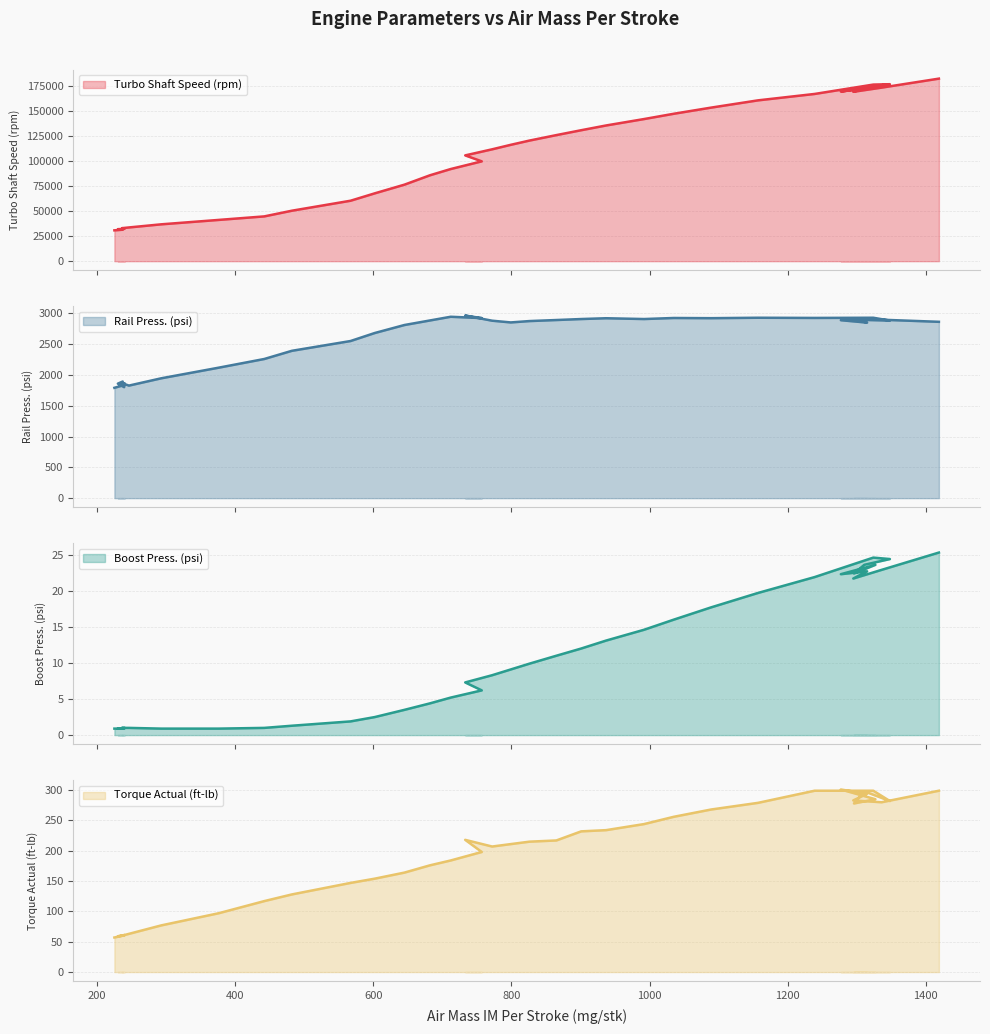

What is the maximum value for Torque Actual (ft-lb)?

301.0